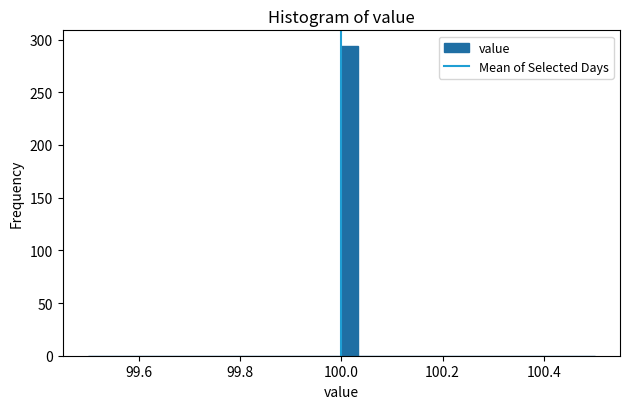

Around what value on the x-axis is the tallest bar? Give the approximate position of its centre, as read against the axis.

100.02